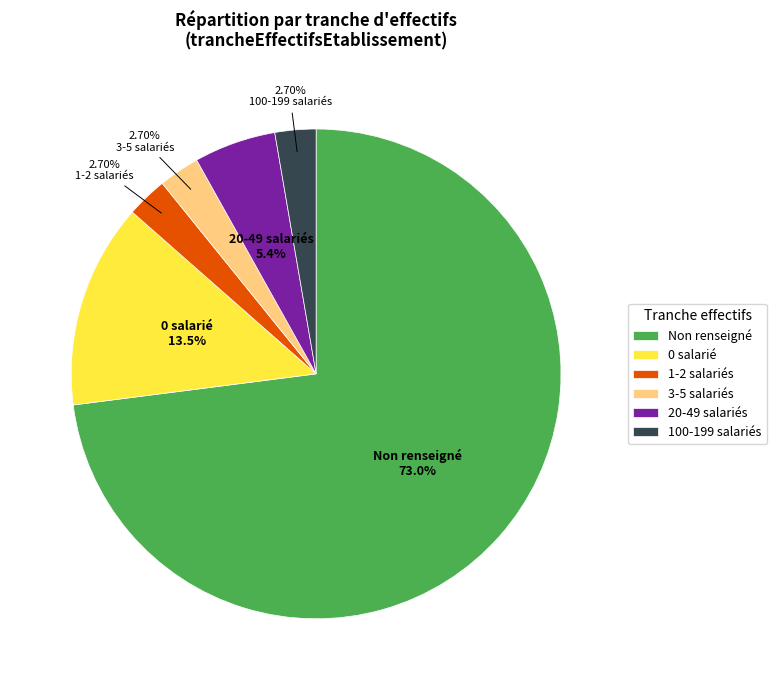

How many segments does this pie chart have?

6